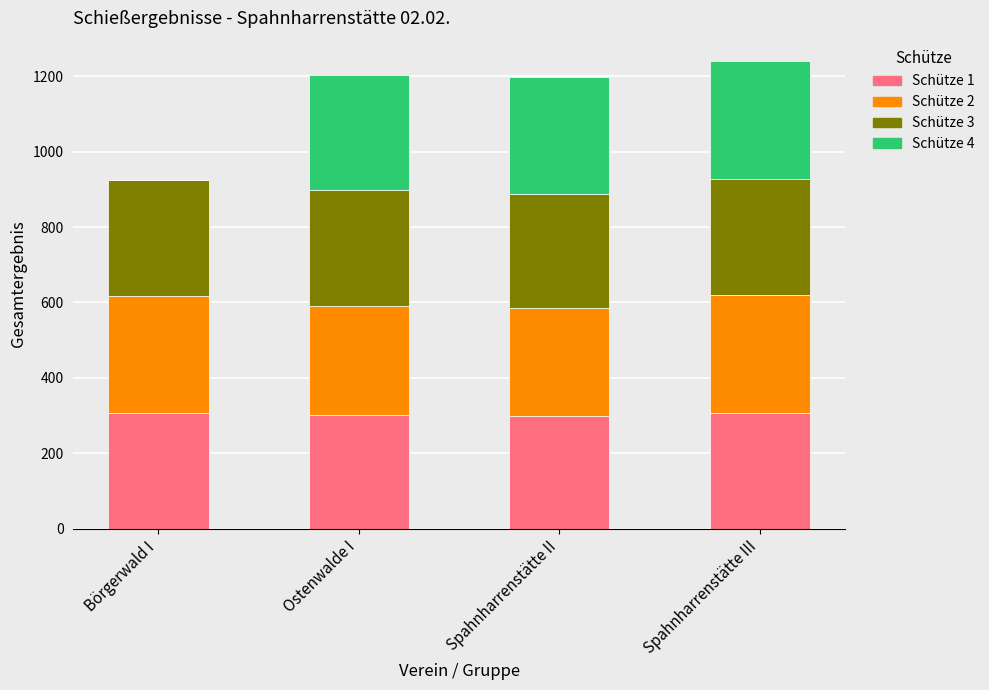

What is the total value across all series at Ostenwalde I?

1203.5